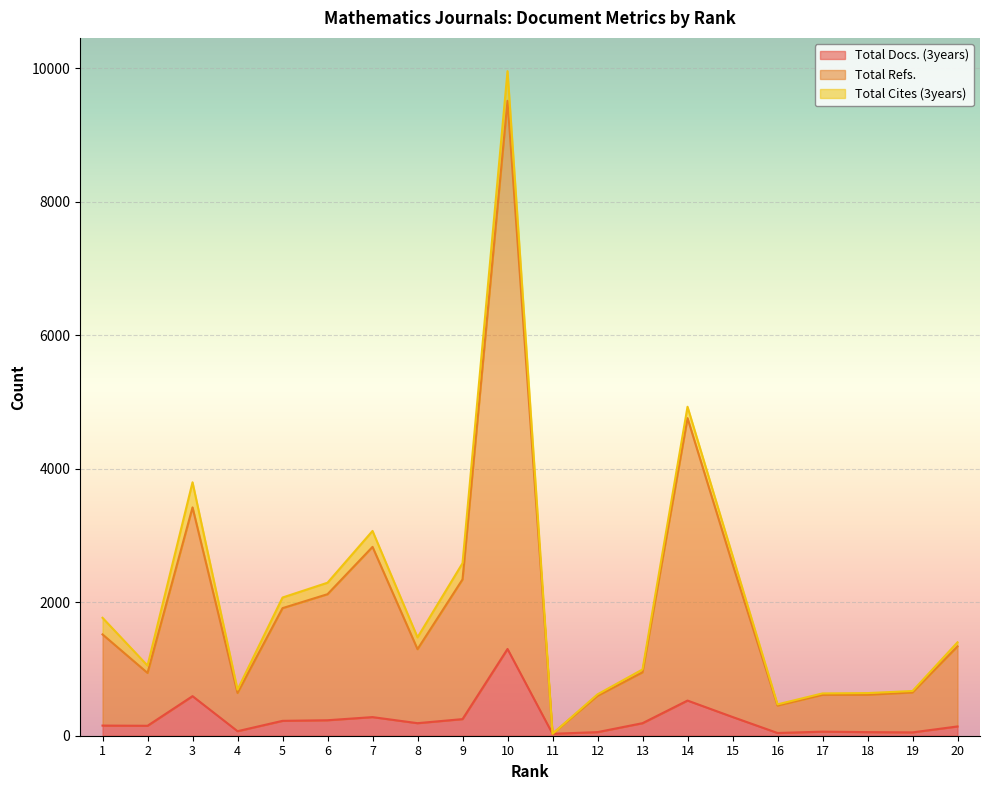

How many lines are shown in the chart?

3